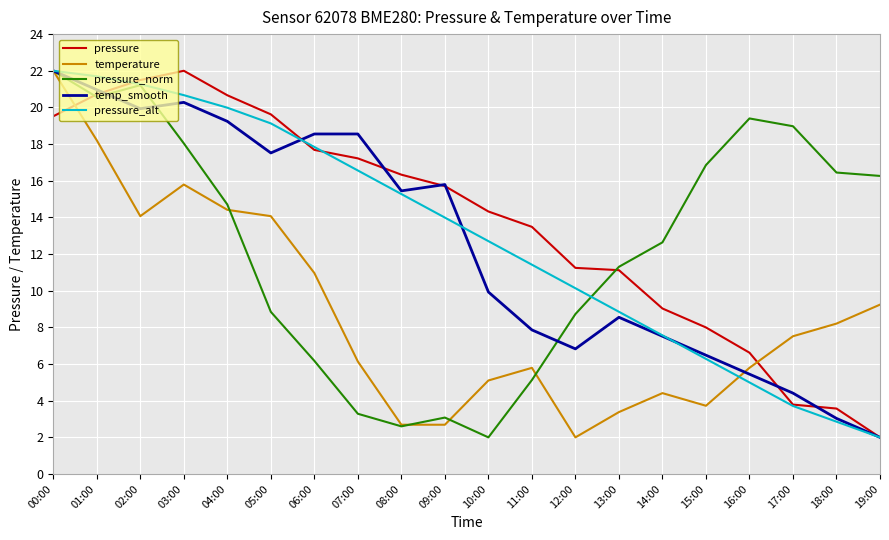

True or false: pressure_alt has more than 1 interior local peaks.

False